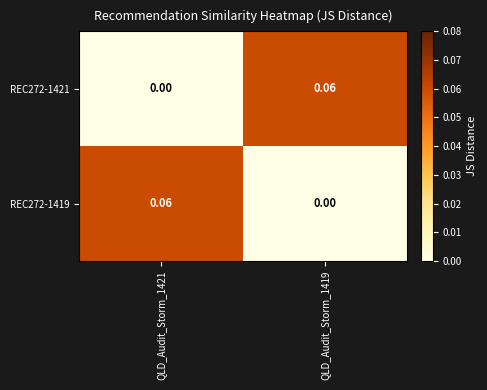

How many values in REC272-1421 are above zero?

1